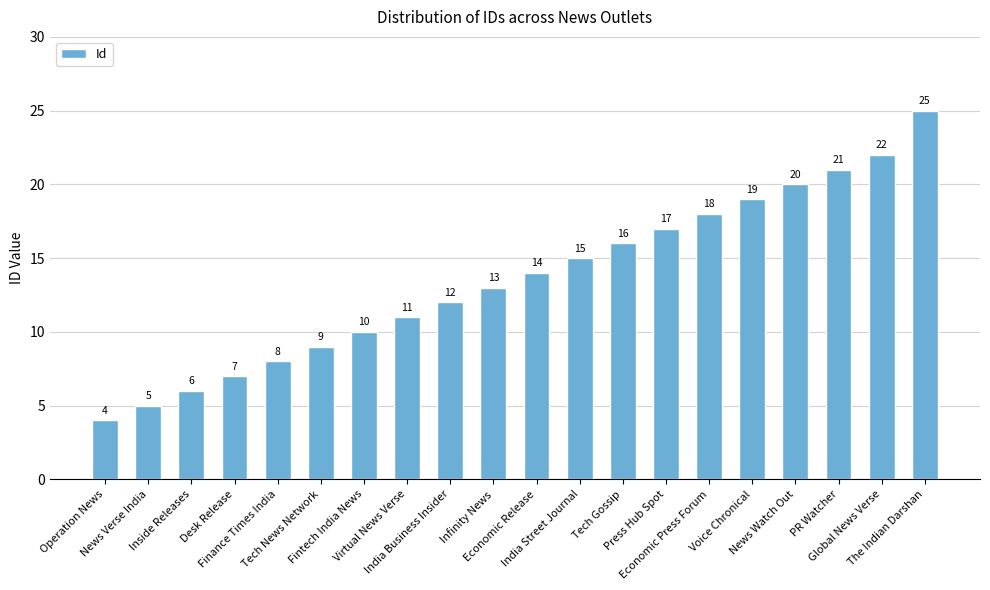

Which category has the highest value across all series?

The Indian Darshan